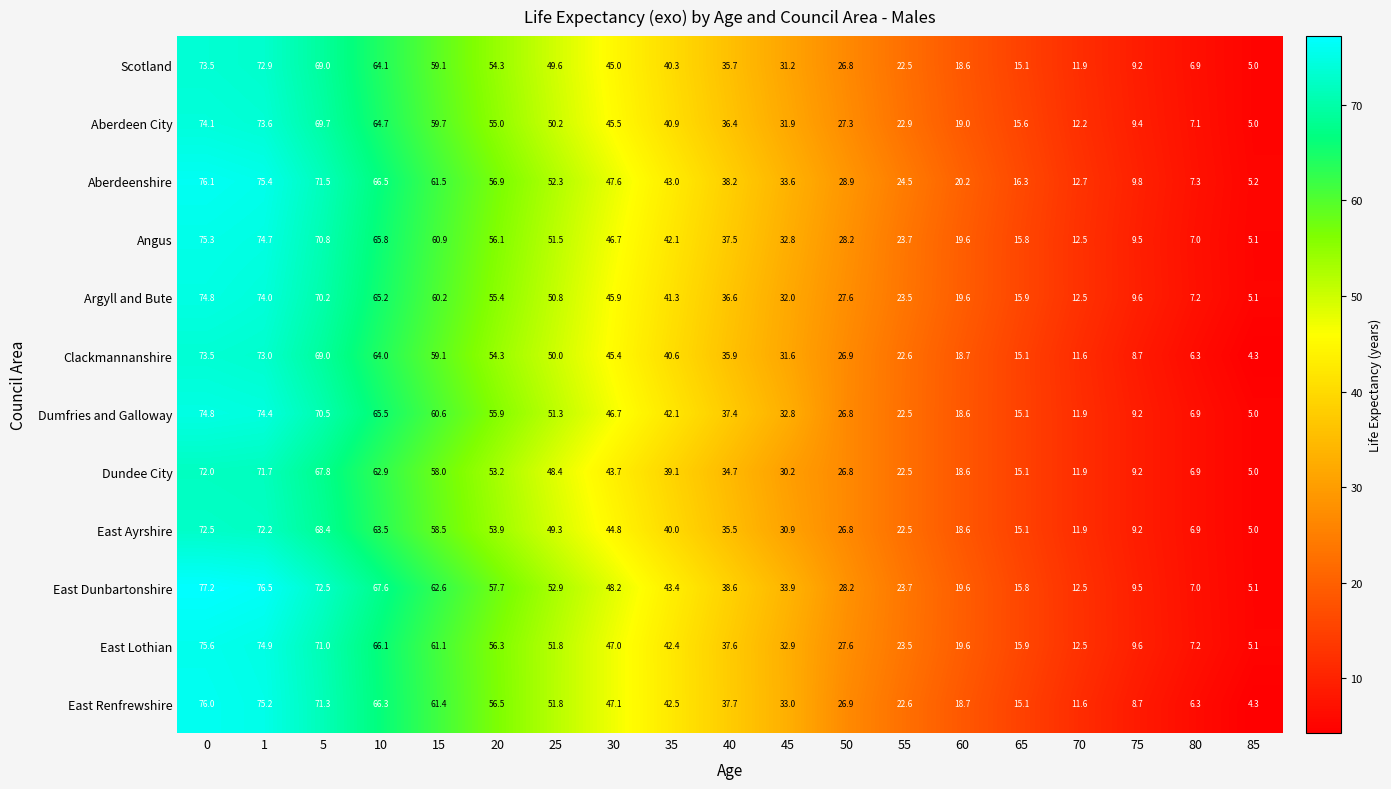

What is the difference between the Argyll and Bute values at 60 and 55?

3.9